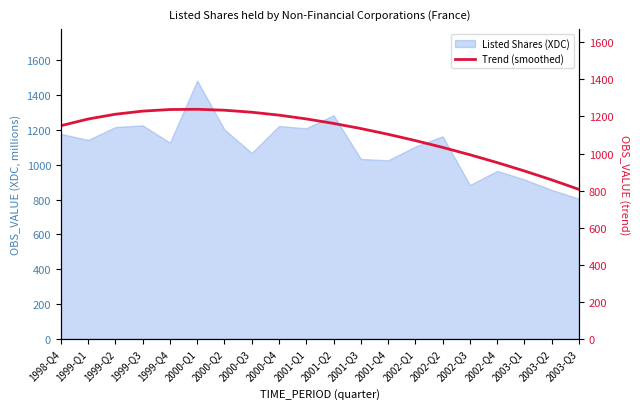

The value of Listed Shares (XDC) at 1999-Q3 is 595. True or false?

False